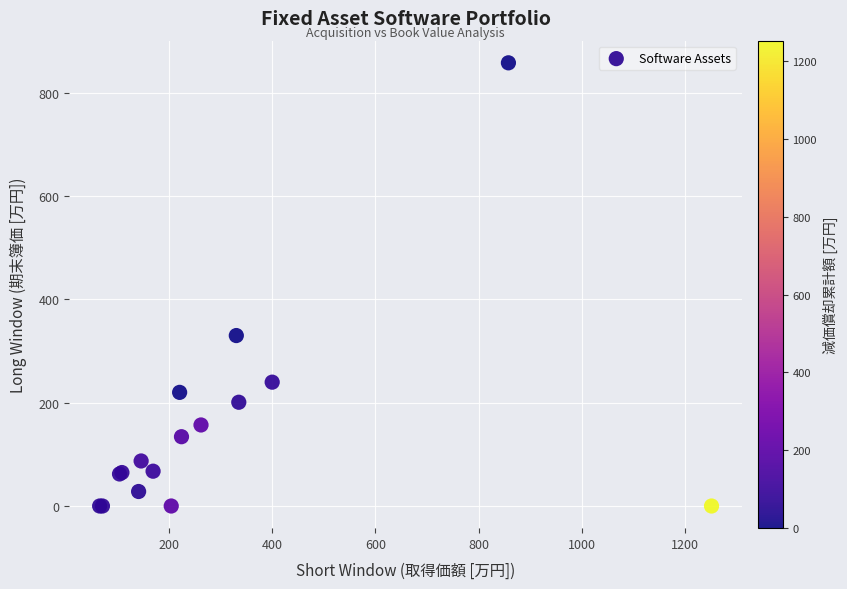

What Y value in the scatter plot is closest to 429?

330.0